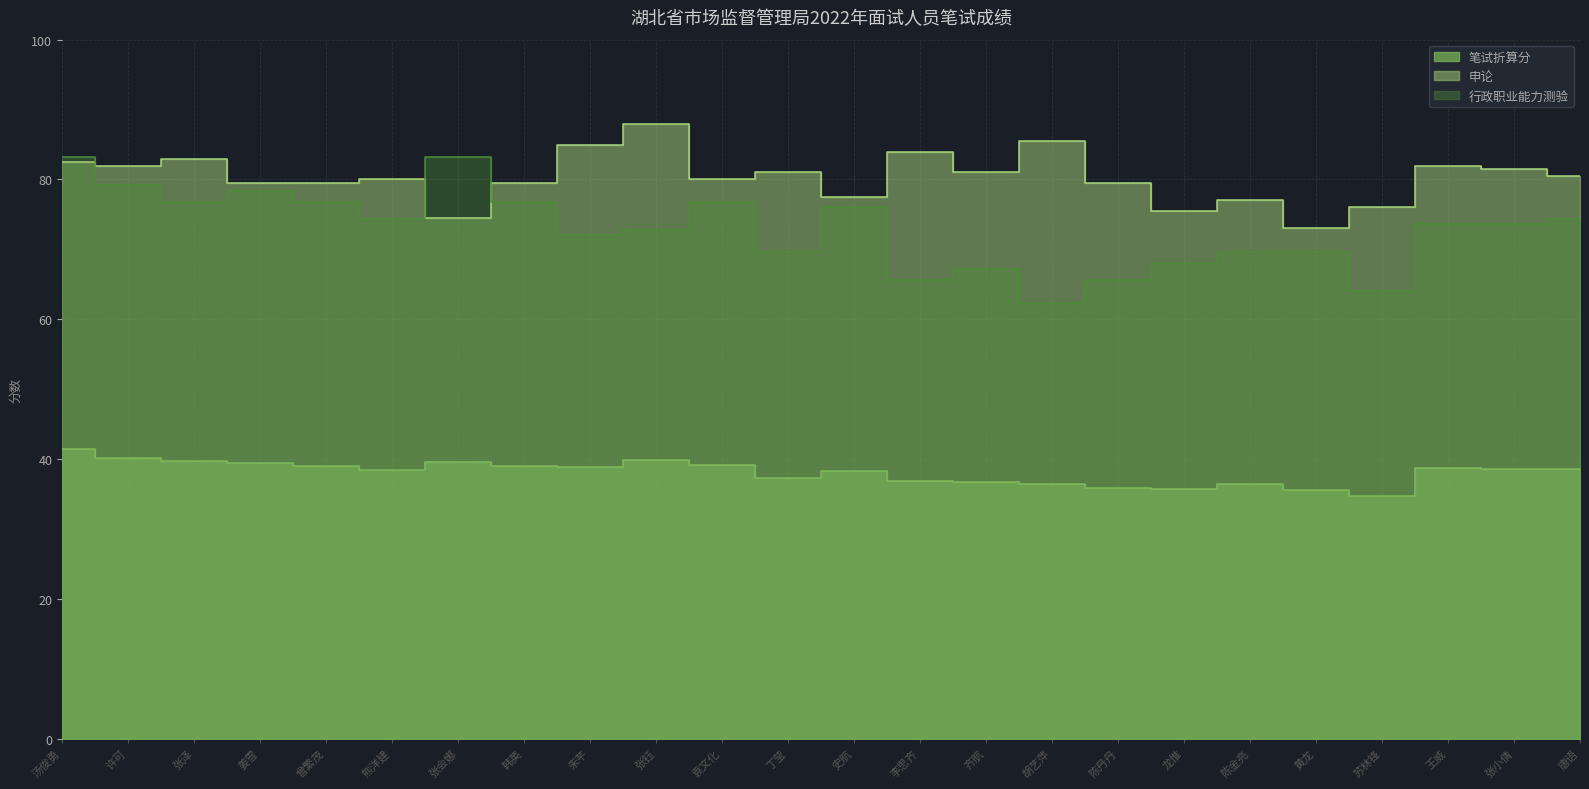

Reading left to right, list all the values displayed in this chart.

笔试折算分: 汤俊勇=41.4	许可=40.2	张泽=39.8	姜雪=39.4	曾繁茂=39.0	熊洋建=38.5	张会娜=39.6	韩英=39.0	朱芊=38.9	张钰=39.8	袁文化=39.1	丁莹=37.4	史航=38.3	李思齐=36.9	齐航=36.7	胡艺萍=36.4	陈丹丹=35.9	龙惟=35.7	陈金亮=36.5	黄龙=35.6	苏林锋=34.7	王威=38.7	张小倩=38.6	唐语=38.6
申论: 汤俊勇=82.5	许可=82.0	张泽=83.0	姜雪=79.5	曾繁茂=79.5	熊洋建=80.0	张会娜=74.5	韩英=79.5	朱芊=85.0	张钰=88.0	袁文化=80.0	丁莹=81.0	史航=77.5	李思齐=84.0	齐航=81.0	胡艺萍=85.5	陈丹丹=79.5	龙惟=75.5	陈金亮=77.0	黄龙=73.0	苏林锋=76.0	王威=82.0	张小倩=81.5	唐语=80.5
行政职业能力测验: 汤俊勇=83.2	许可=79.2	张泽=76.8	姜雪=78.4	曾繁茂=76.8	熊洋建=74.4	张会娜=83.2	韩英=76.8	朱芊=72.0	张钰=72.8	袁文化=76.8	丁莹=69.6	史航=76.0	李思齐=65.6	齐航=67.2	胡艺萍=62.4	陈丹丹=65.6	龙惟=68.0	陈金亮=69.6	黄龙=69.6	苏林锋=64.0	王威=73.6	张小倩=73.6	唐语=74.4